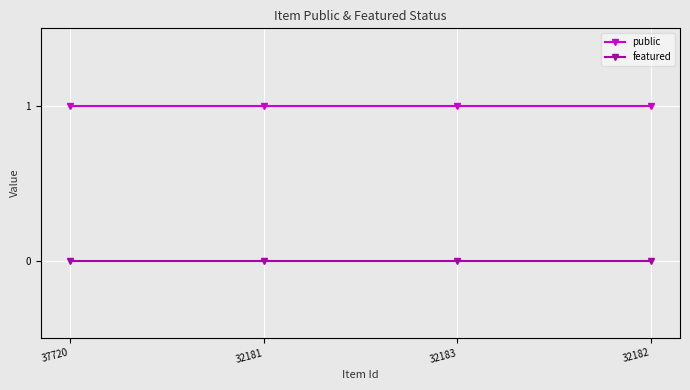

The value of public at 32181 is 2. True or false?

False